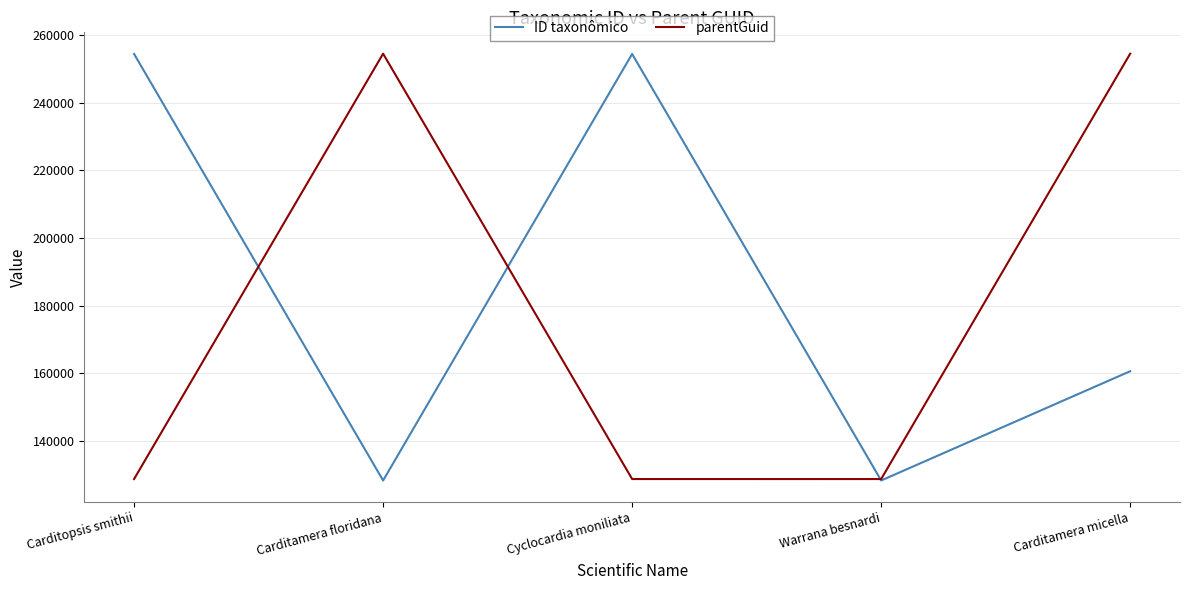

What is the sum of the ID taxonômico values at Carditamera micella and Warrana besnardi?

288759